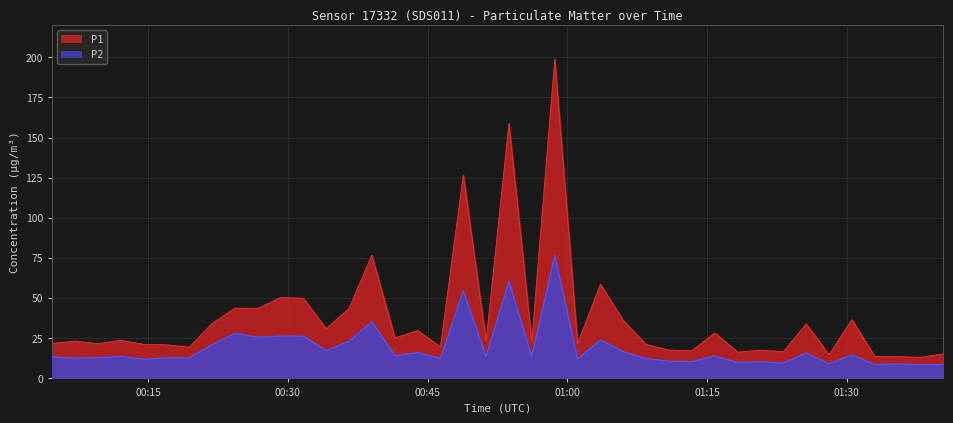

Which series has the largest total across all categories?

P1